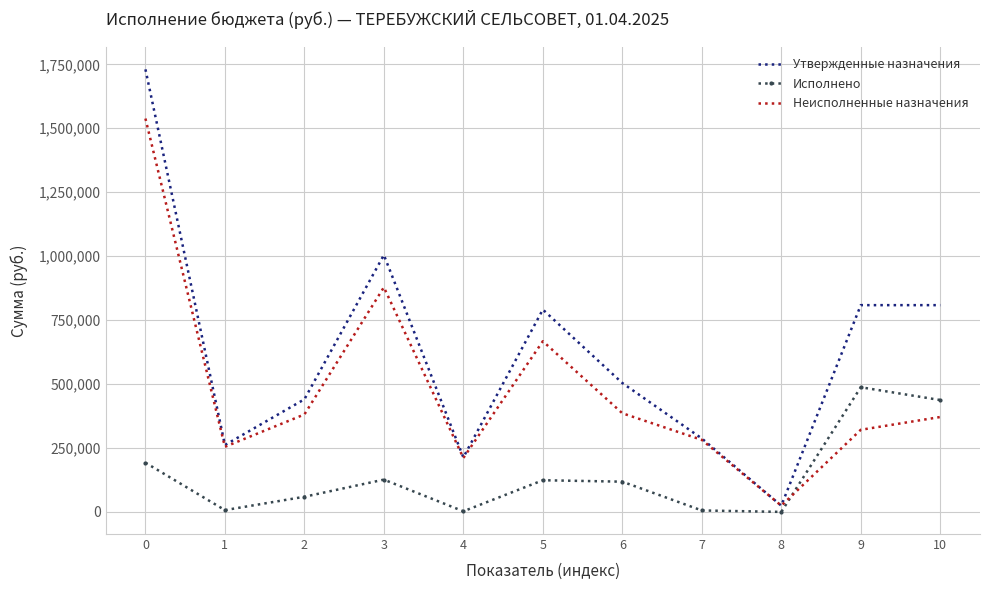

Which series has the widest spread of values?

Утвержденные назначения